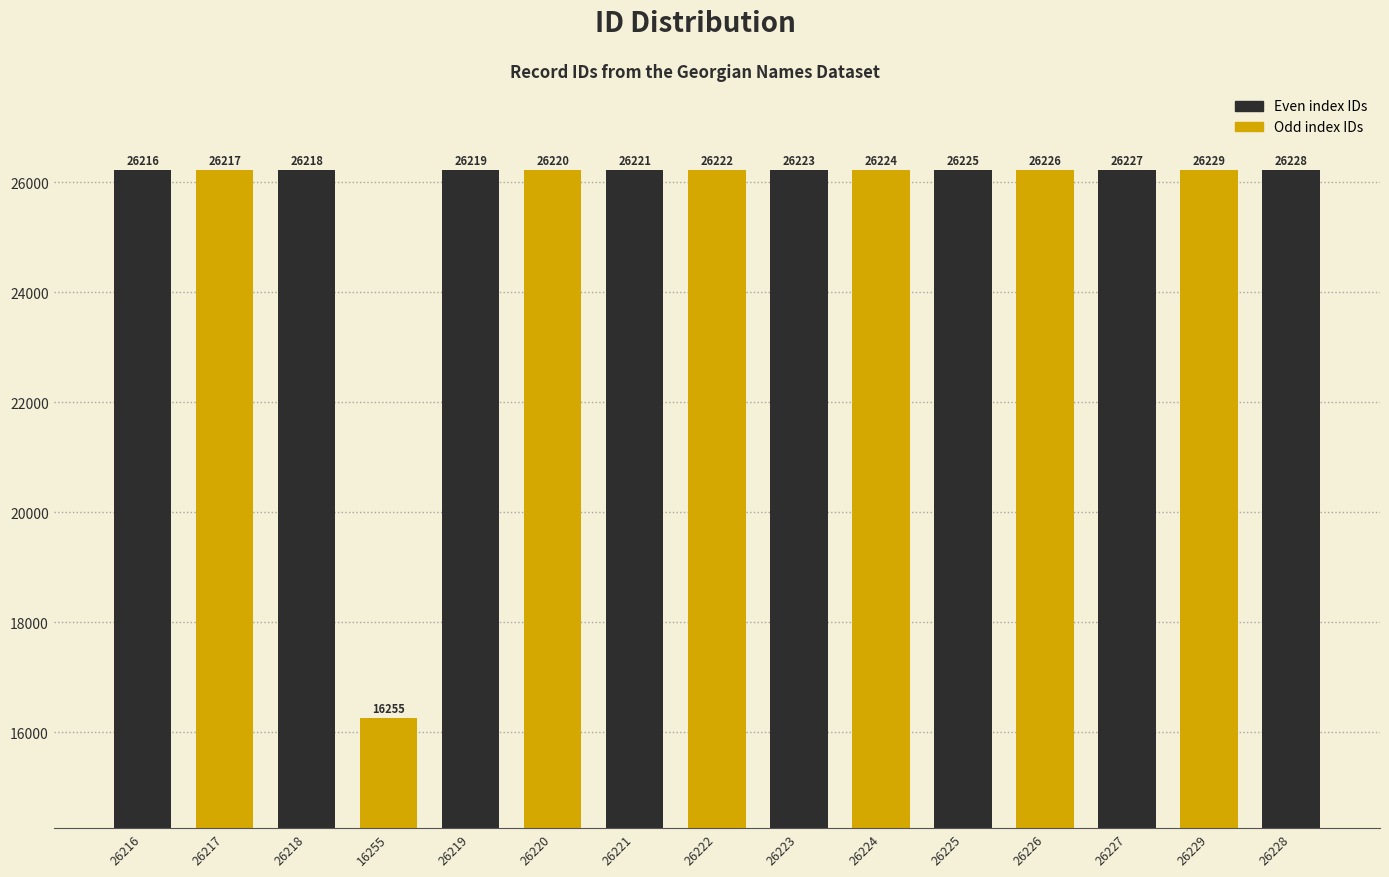

Reading right to left, extract all data points from this chart.

26228	26229	26227	26226	26225	26224	26223	26222	26221	26220	26219	16255	26218	26217	26216